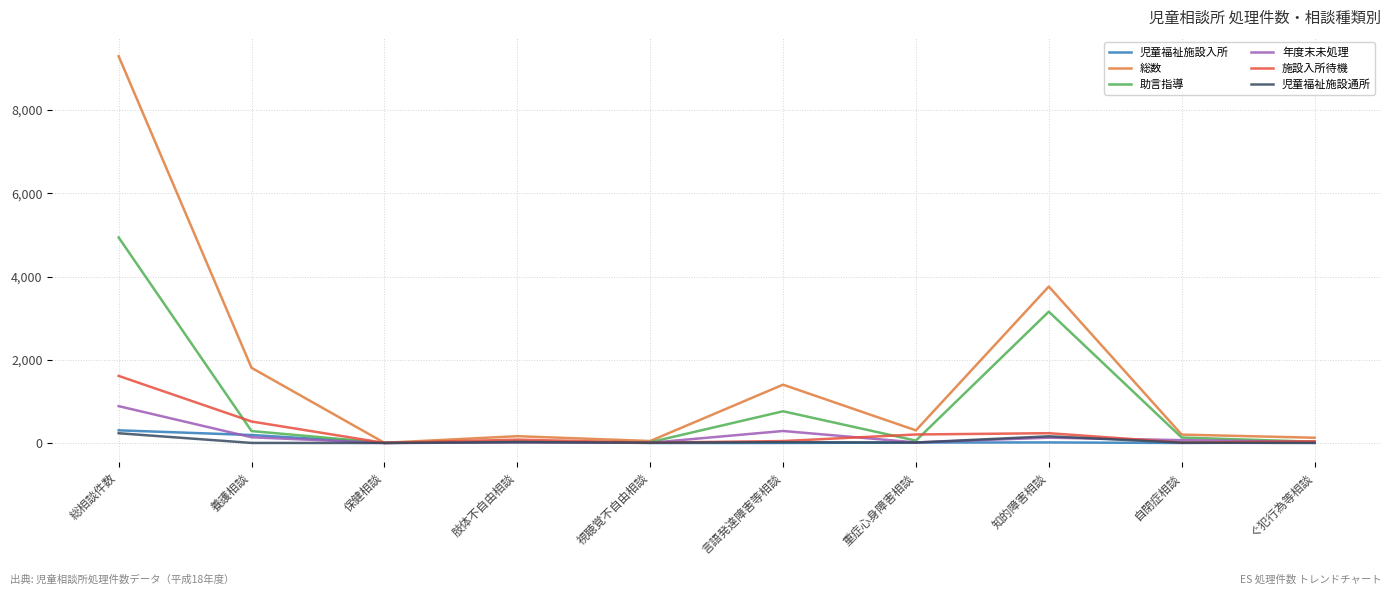

What position from the left is 自閉症相談?

9